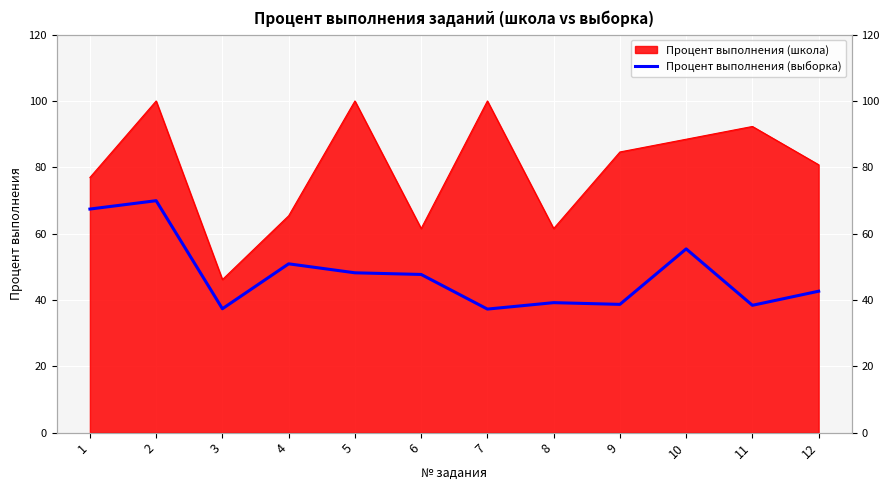

Is it true that the value at 6 is 24.3?

False